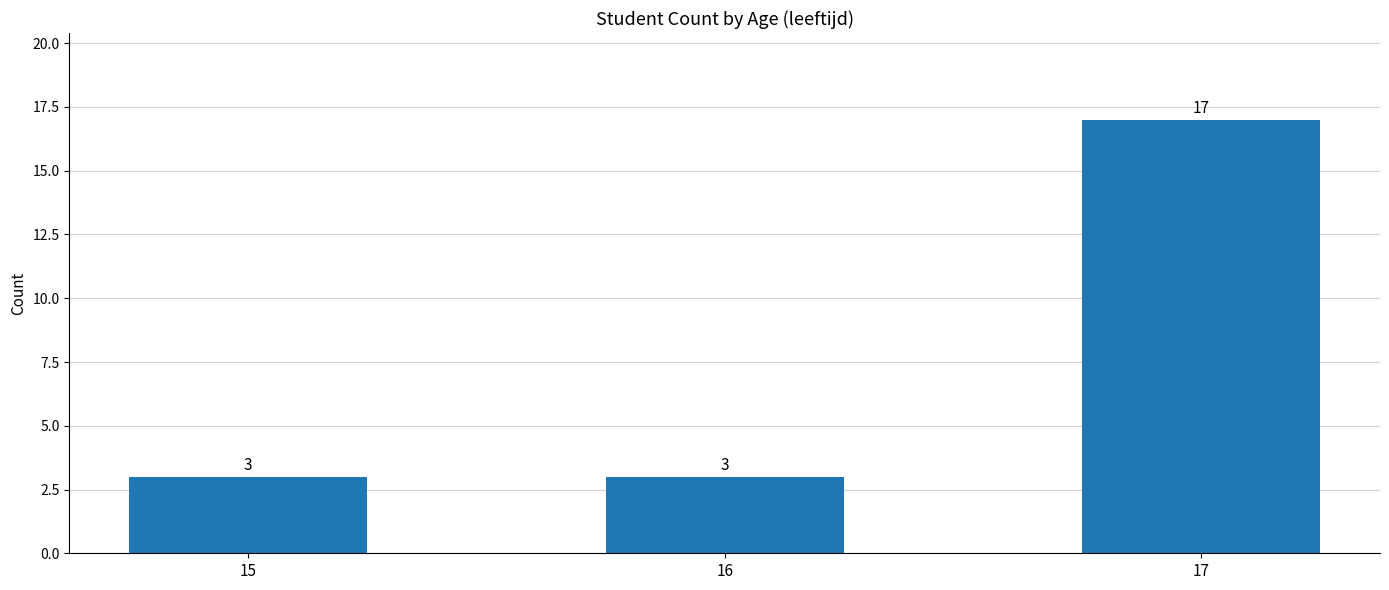

How many distinct data groups are displayed?

1